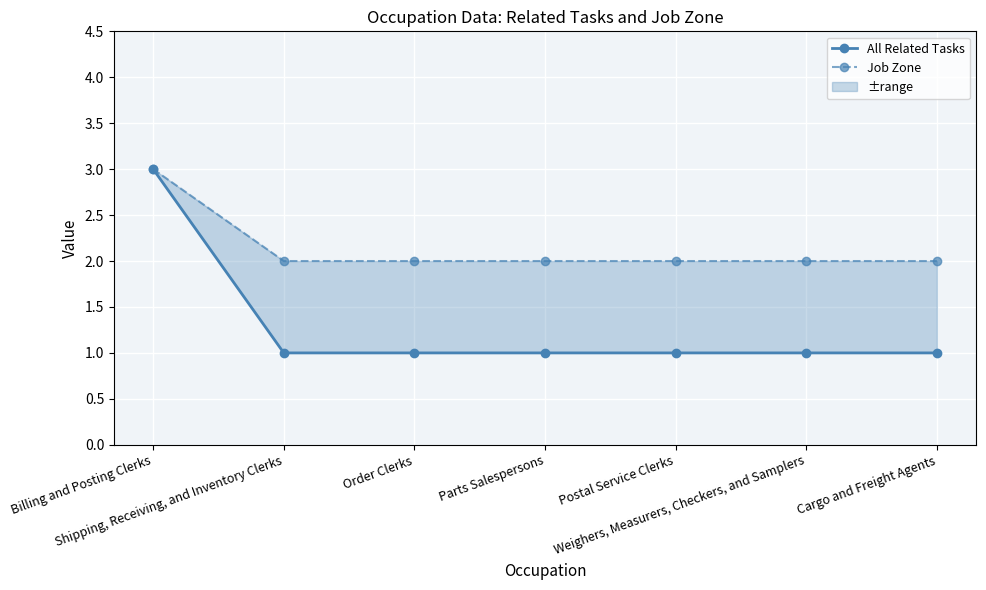

True or false: All Related Tasks has more than 1 interior local peaks.

False